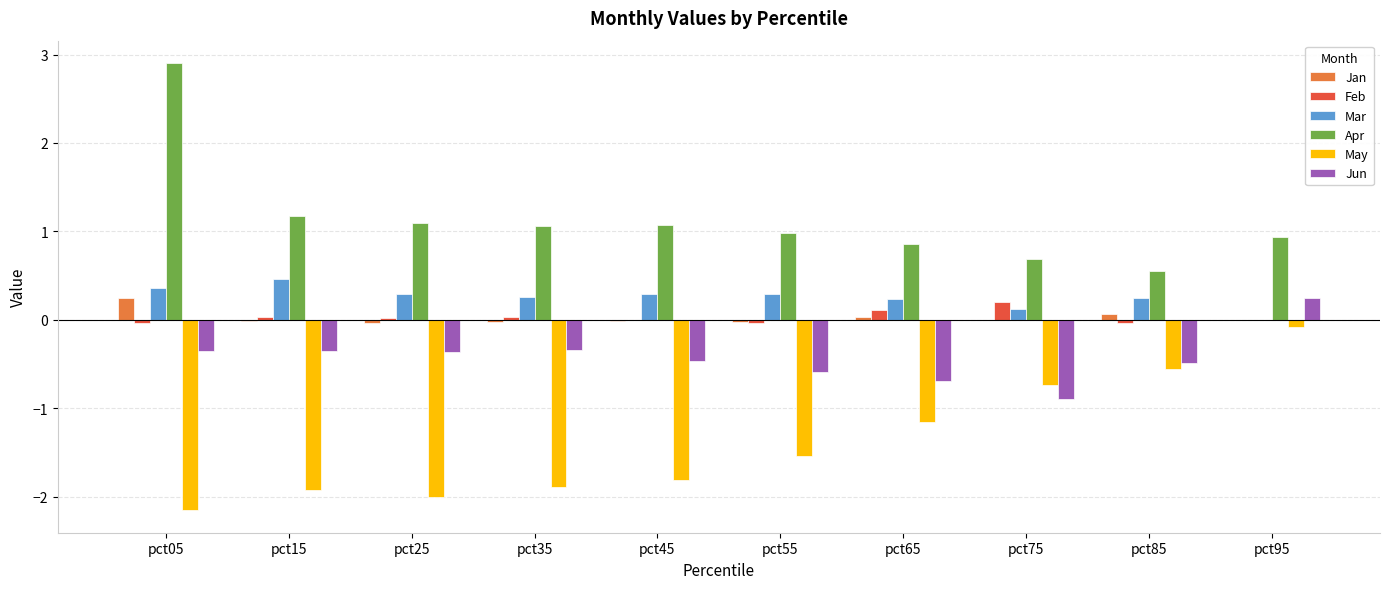

Which series has the largest total across all categories?

Apr